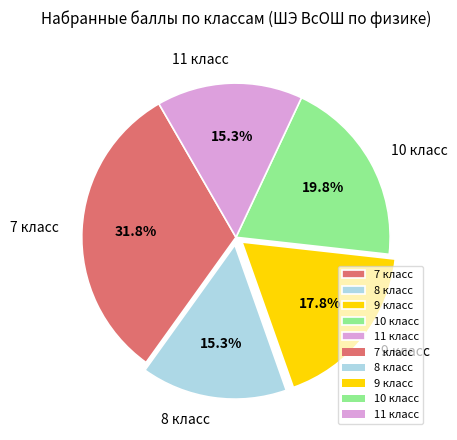

Does any single category account for the majority?

No